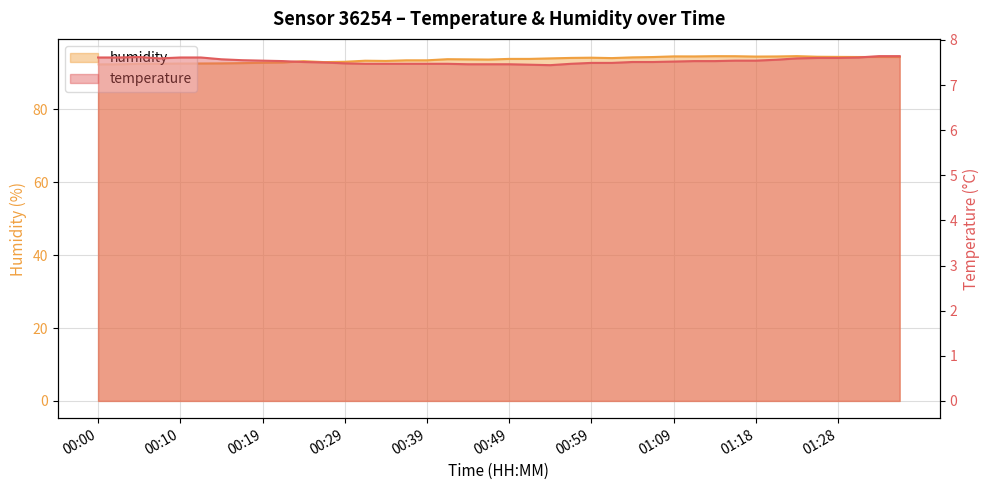

At which label does humidity first exceed 93?

00:24